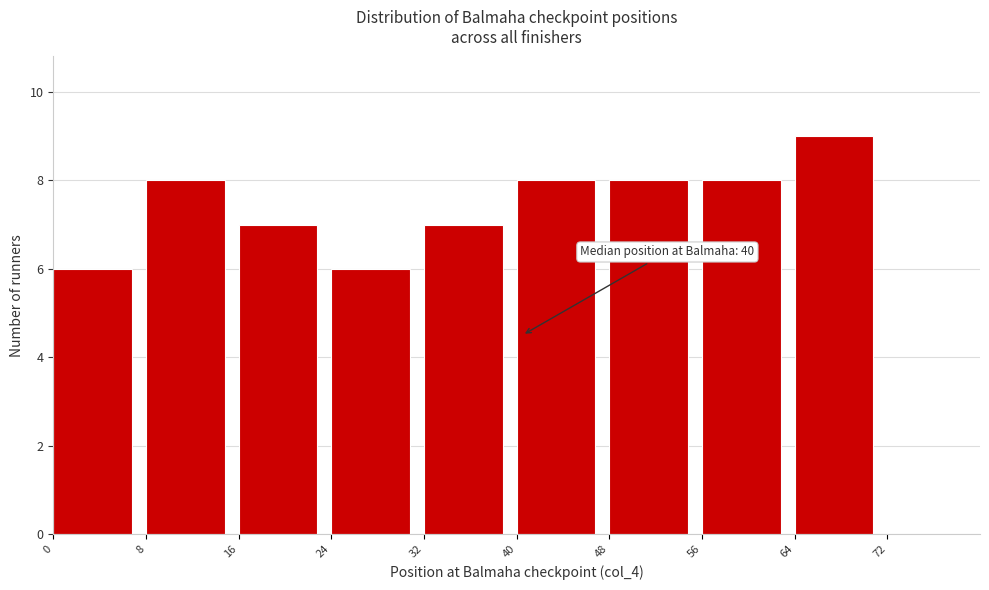

Over which range of the x-axis is the bar tallest?

64 to 72